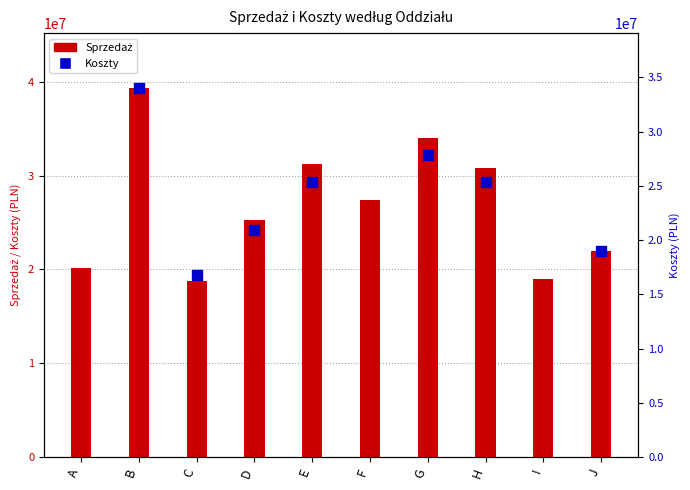

What are all the series names shown in the legend?

Sprzedaż, Koszty